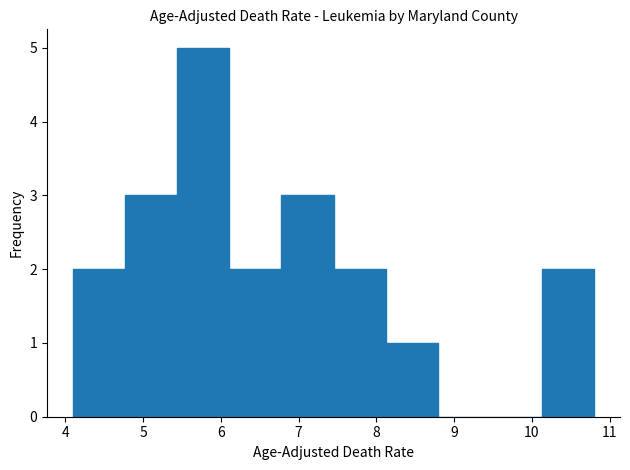

Reading left to right, list every bar in this chart as the range it spans on the x-axis followed by its height. Neither the bar edges nor the heights are printed on the chart, so give them approximately, as read against the axes.

4.10 to 4.77: 2
4.77 to 5.44: 3
5.44 to 6.11: 5
6.11 to 6.78: 2
6.78 to 7.45: 3
7.45 to 8.12: 2
8.12 to 8.79: 1
8.79 to 9.46: 0
9.46 to 10.13: 0
10.13 to 10.80: 2